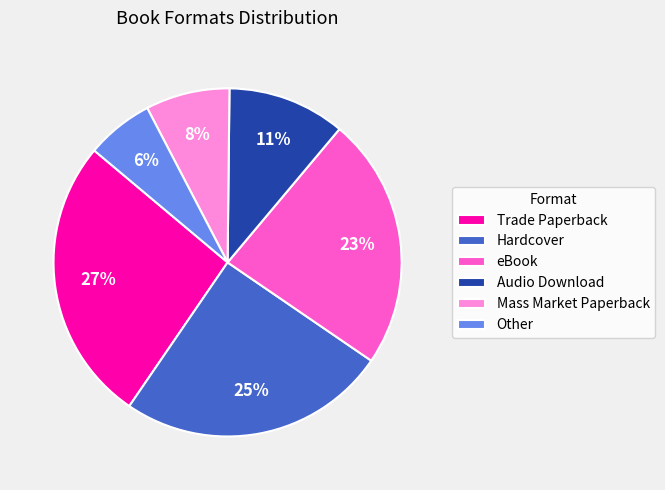

Which slice is the largest?

Trade Paperback